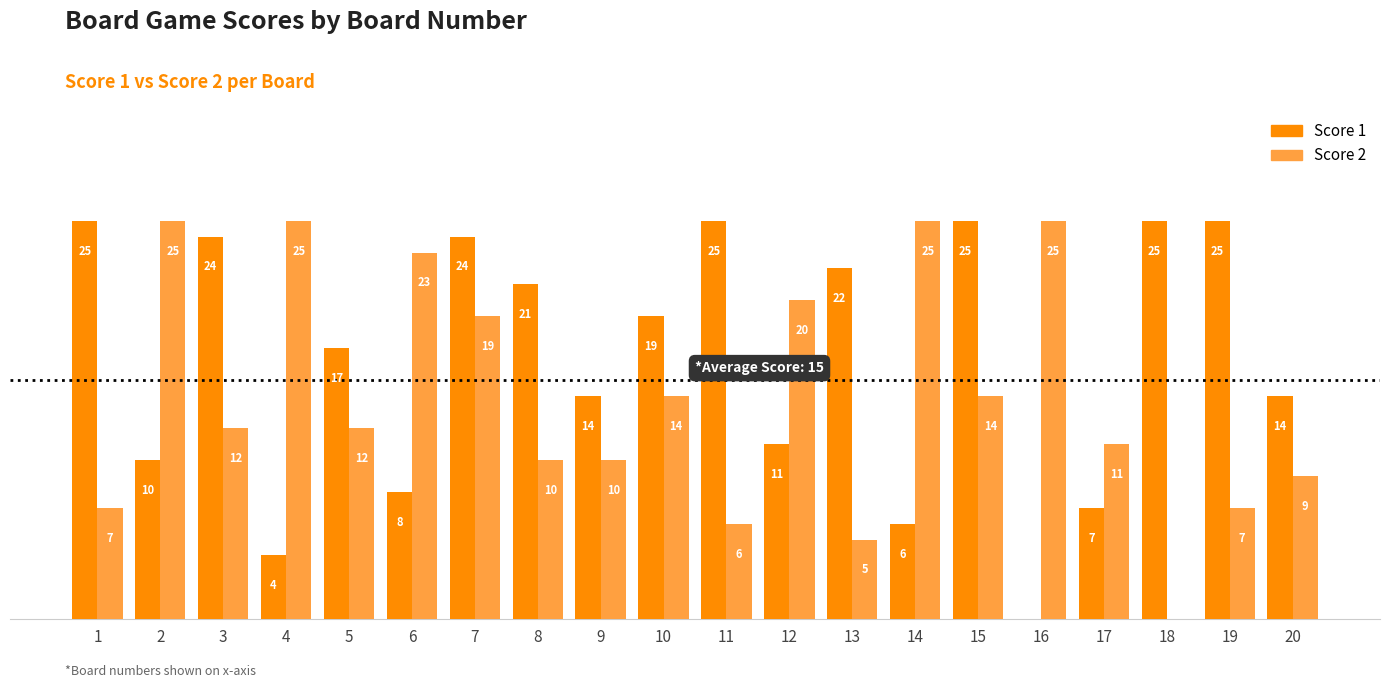

Is the value of Score 2 at 15 greater than the value of Score 1 at 15?

No